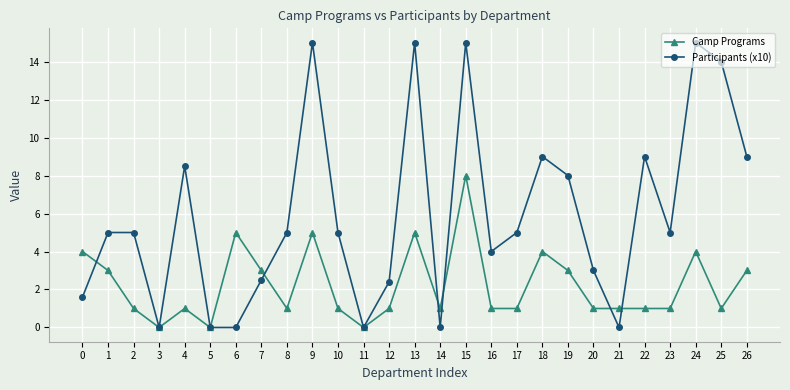

What is the average value of the Camp Programs series?

2.2